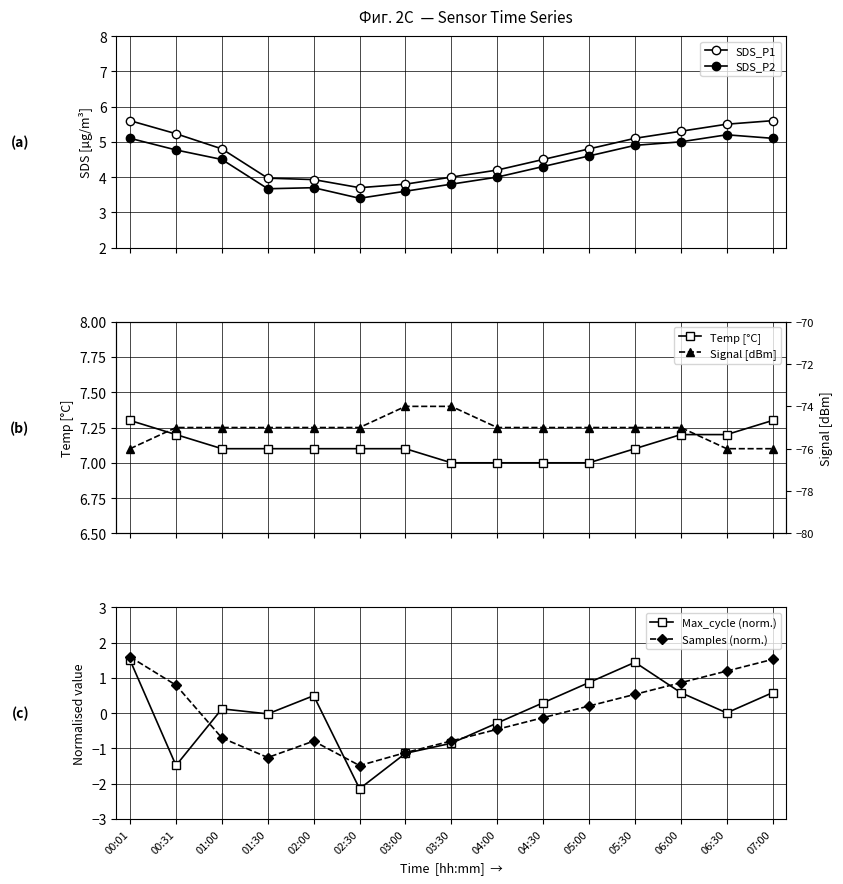

The value of Samples (norm.) at 02:30 is -1.5. True or false?

True